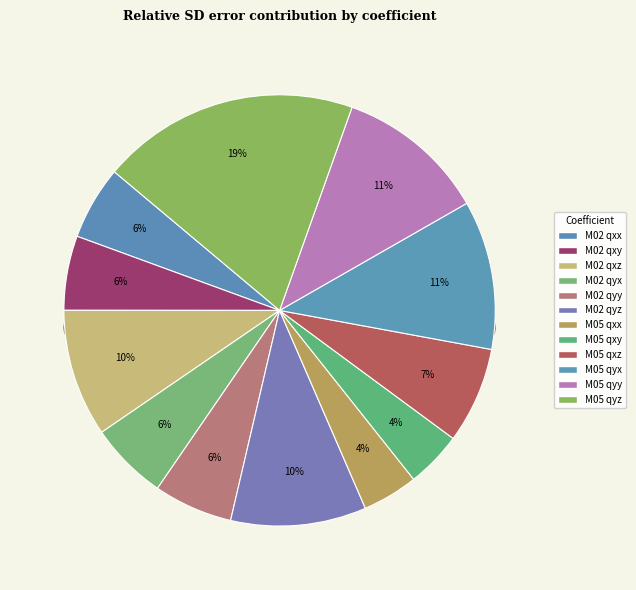

To the nearest percent, what is the combined percentage of M02 qyx and M02 qxy?

11%